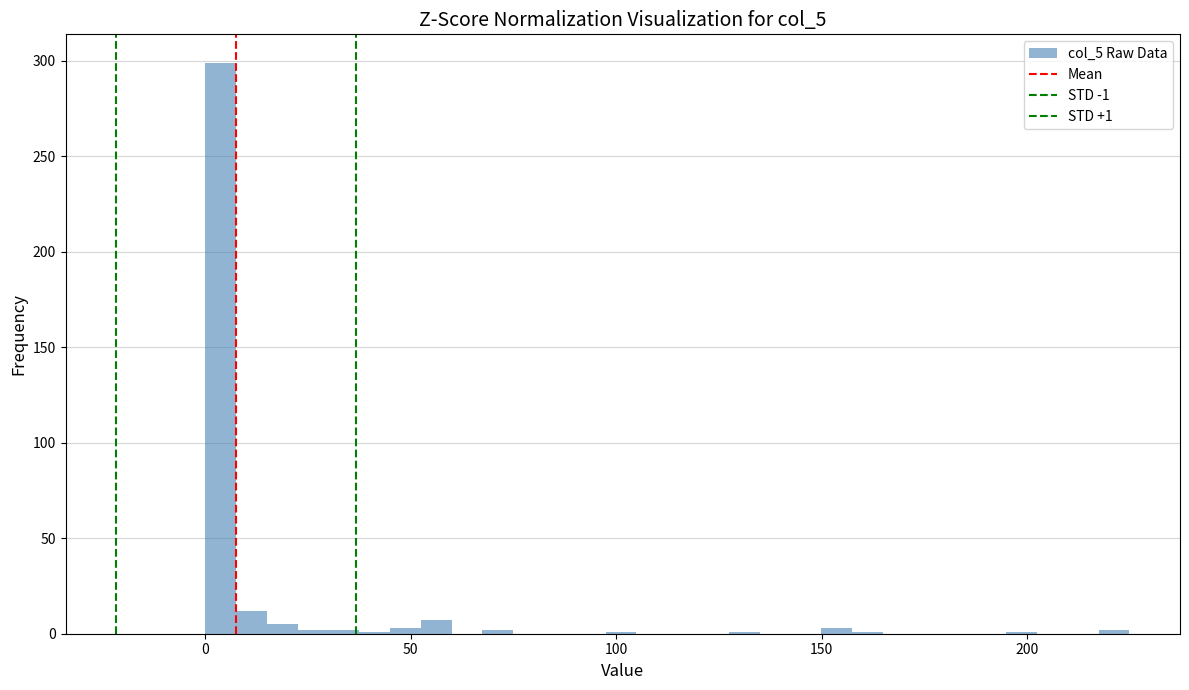

Around what value on the x-axis is the tallest bar? Give the approximate position of its centre, as read against the axis.

5